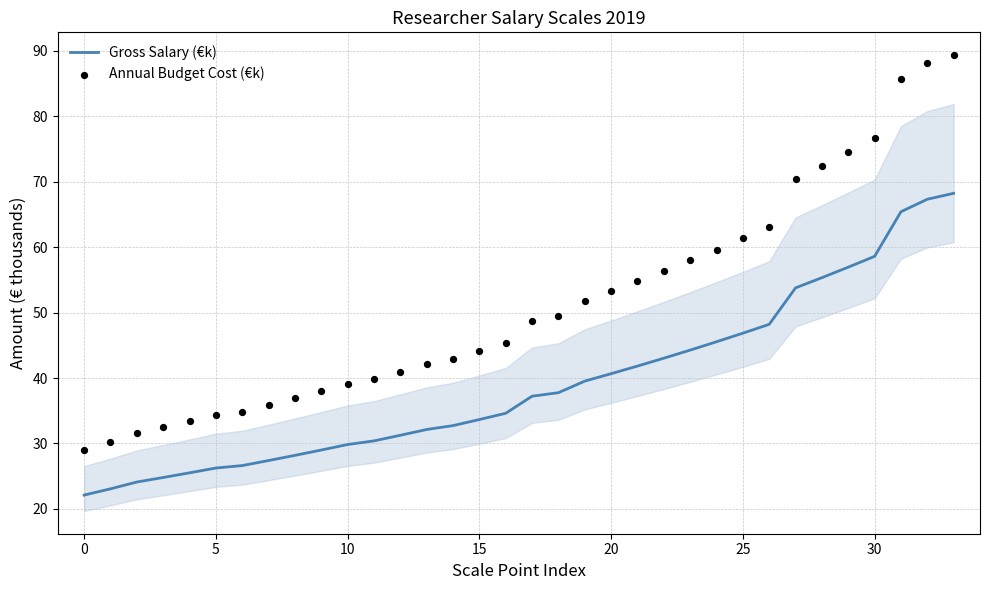

At how many categories does at least one series exceed 72?

6